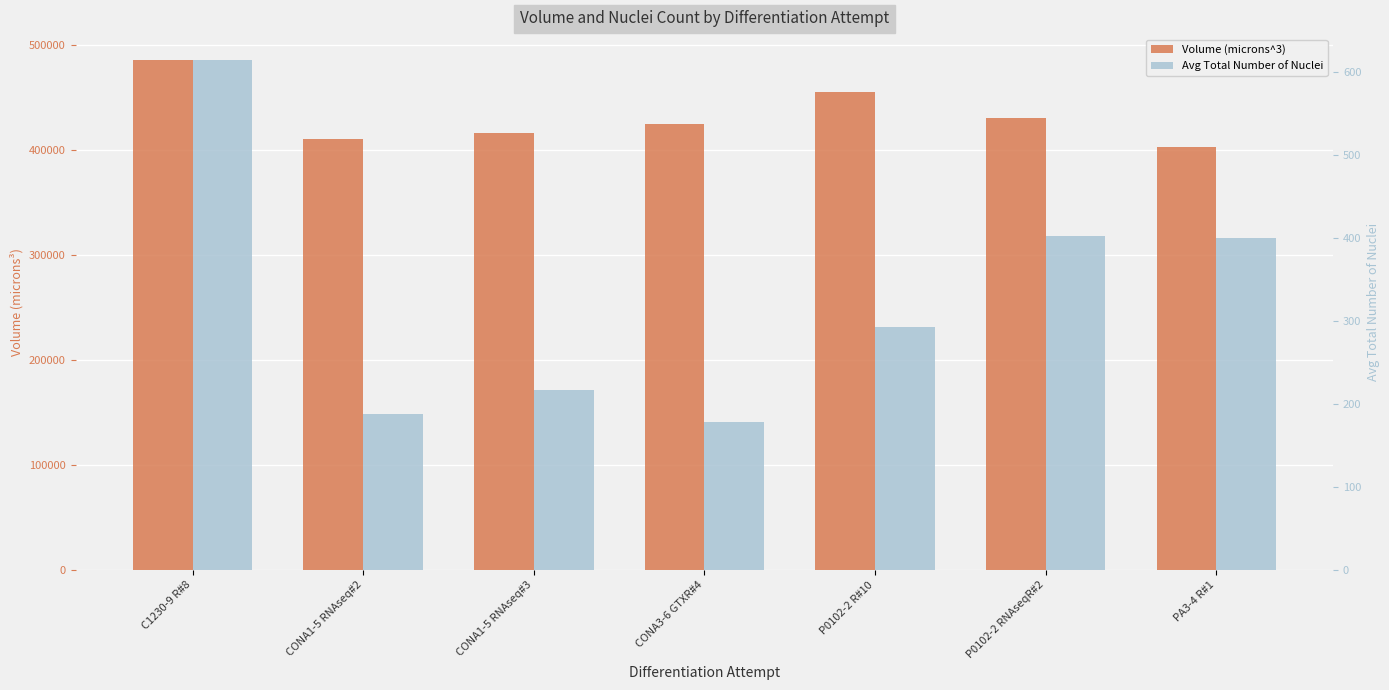

What are all the series names shown in the legend?

Volume (microns^3), Avg Total Number of Nuclei